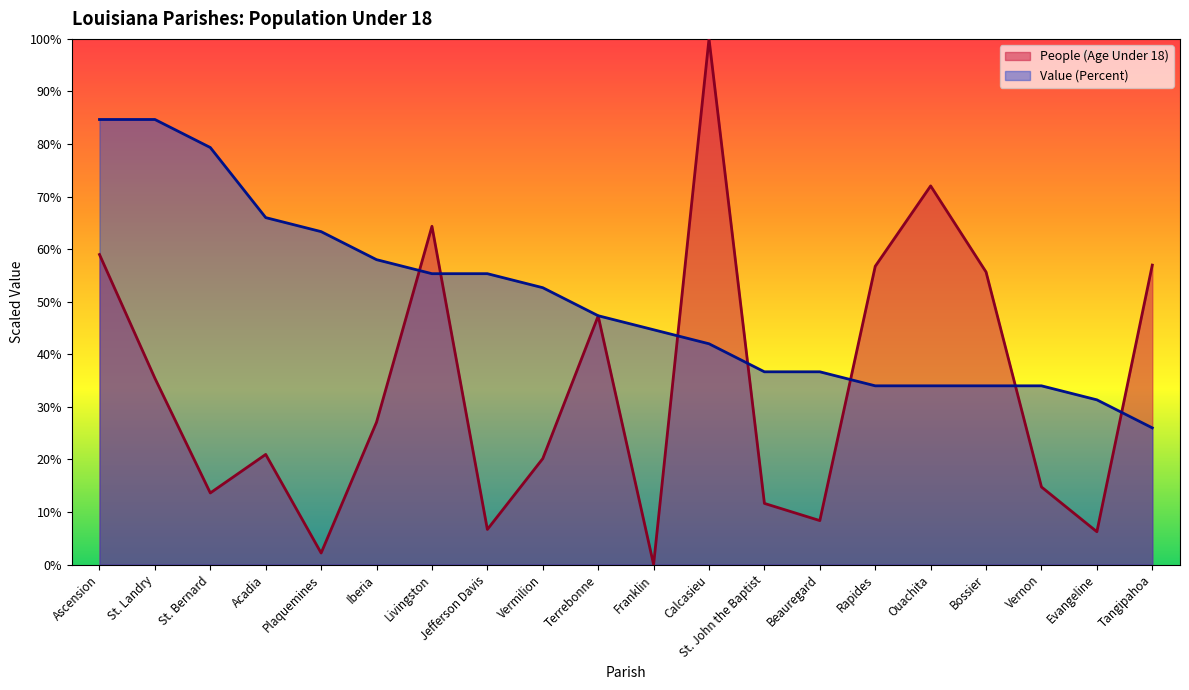

Reading left to right, what are all the values shown in this chart?

People (Age Under 18): Ascension=59.0	St. Landry=35.4	St. Bernard=13.6	Acadia=20.9	Plaquemines=2.2	Iberia=27.1	Livingston=64.3	Jefferson Davis=6.7	Vermilion=20.2	Terrebonne=47.3	Franklin=0.0	Calcasieu=100.0	St. John the Baptist=11.6	Beauregard=8.4	Rapides=56.7	Ouachita=72.0	Bossier=55.7	Vernon=14.8	Evangeline=6.2	Tangipahoa=57.0
Value (Percent): Ascension=84.7	St. Landry=84.7	St. Bernard=79.3	Acadia=66.0	Plaquemines=63.3	Iberia=58.0	Livingston=55.3	Jefferson Davis=55.3	Vermilion=52.7	Terrebonne=47.3	Franklin=44.7	Calcasieu=42.0	St. John the Baptist=36.7	Beauregard=36.7	Rapides=34.0	Ouachita=34.0	Bossier=34.0	Vernon=34.0	Evangeline=31.3	Tangipahoa=26.0